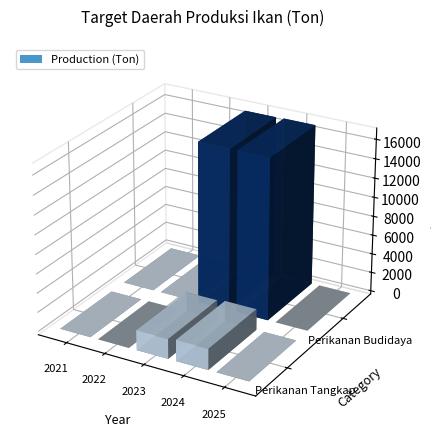

What is the difference between the maximum and minimum values in the Perikanan Budidaya series?

16805.0